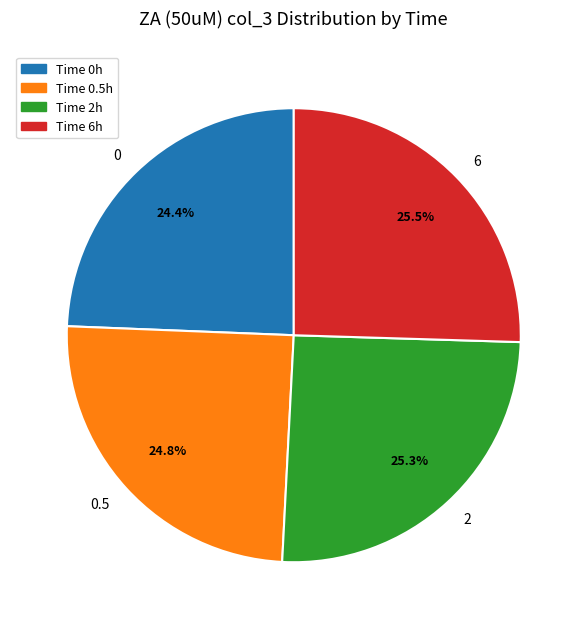

Does 2 represent more than half of the total?

No